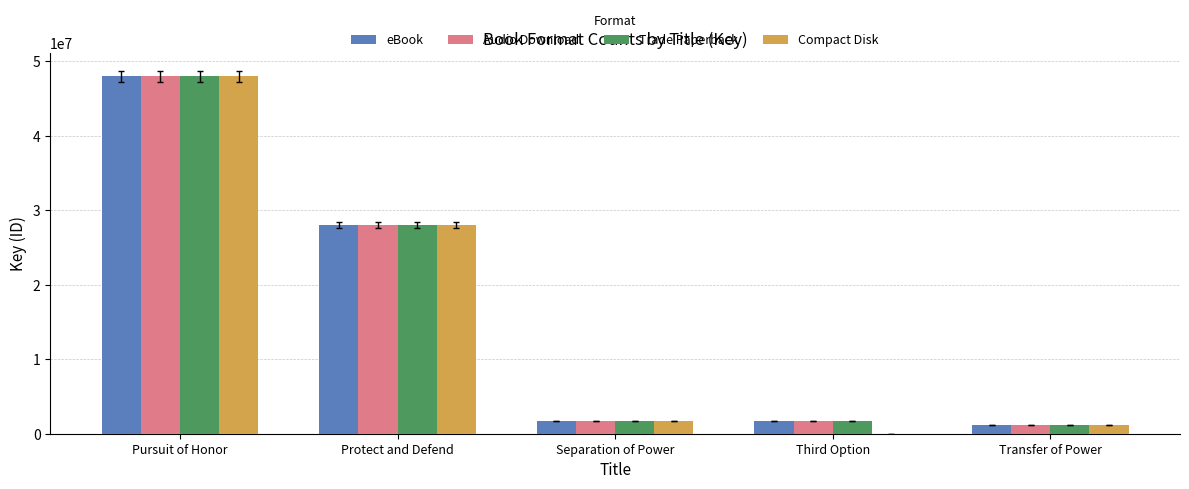

Count the number of categories in the chart.

5